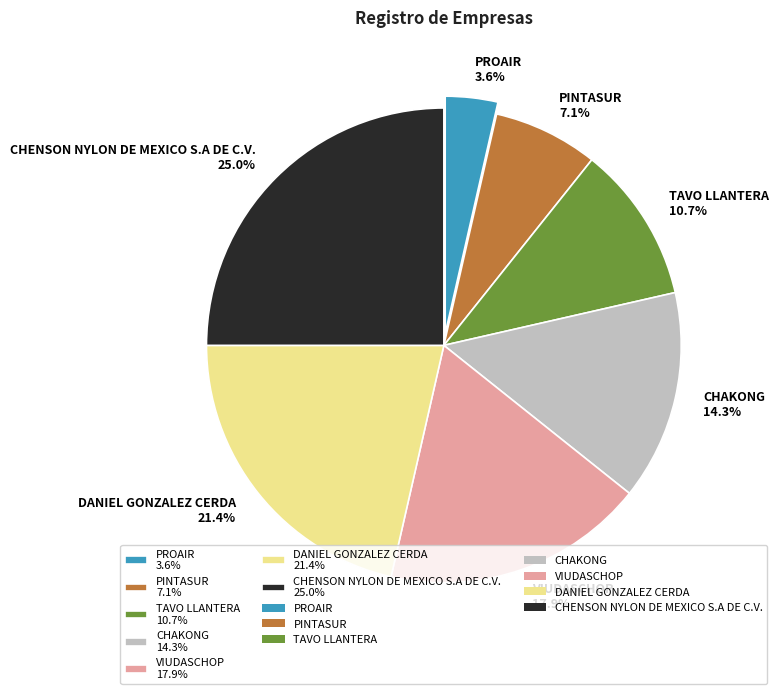

Is it true that TAVO LLANTERA is 18% of the pie?

False